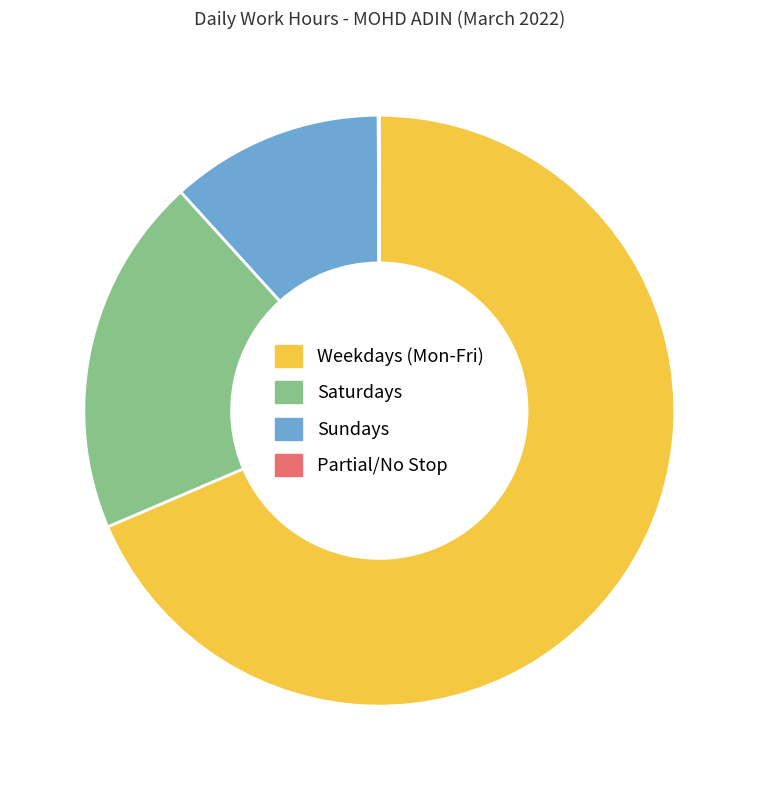

Do Saturdays and Sundays together represent more than half of the pie?

No